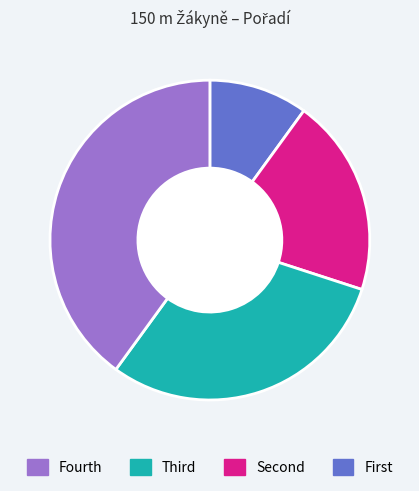

Is there any slice that represents more than half of the pie?

No